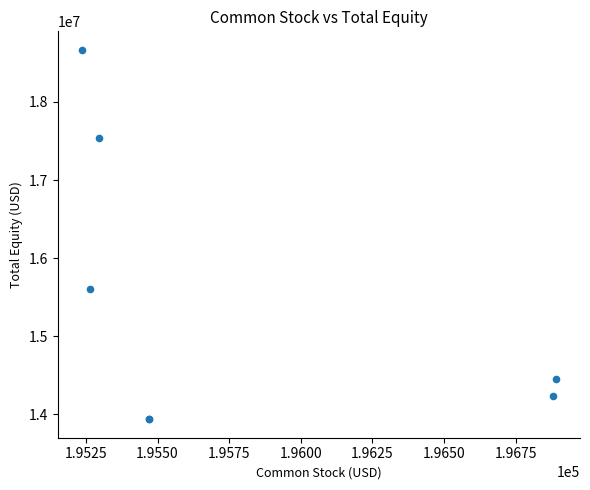

What Y value in the scatter plot is closest to 16301502?

15602053